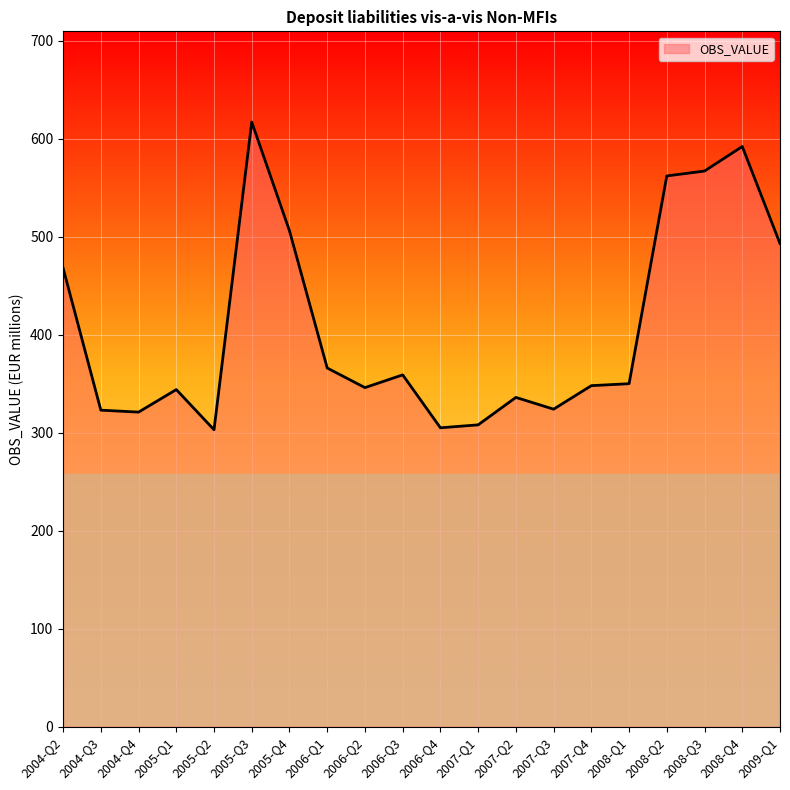

What position from the left is 2008-Q3?

18